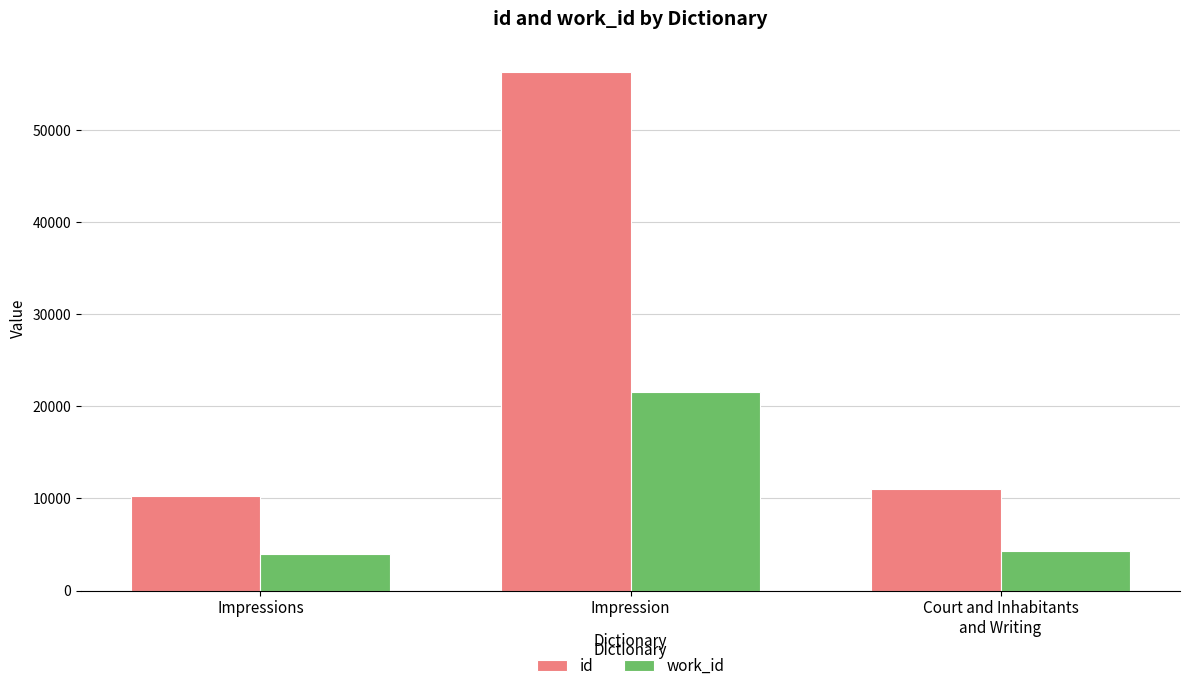

At which label does work_id first exceed 4253?

Impression